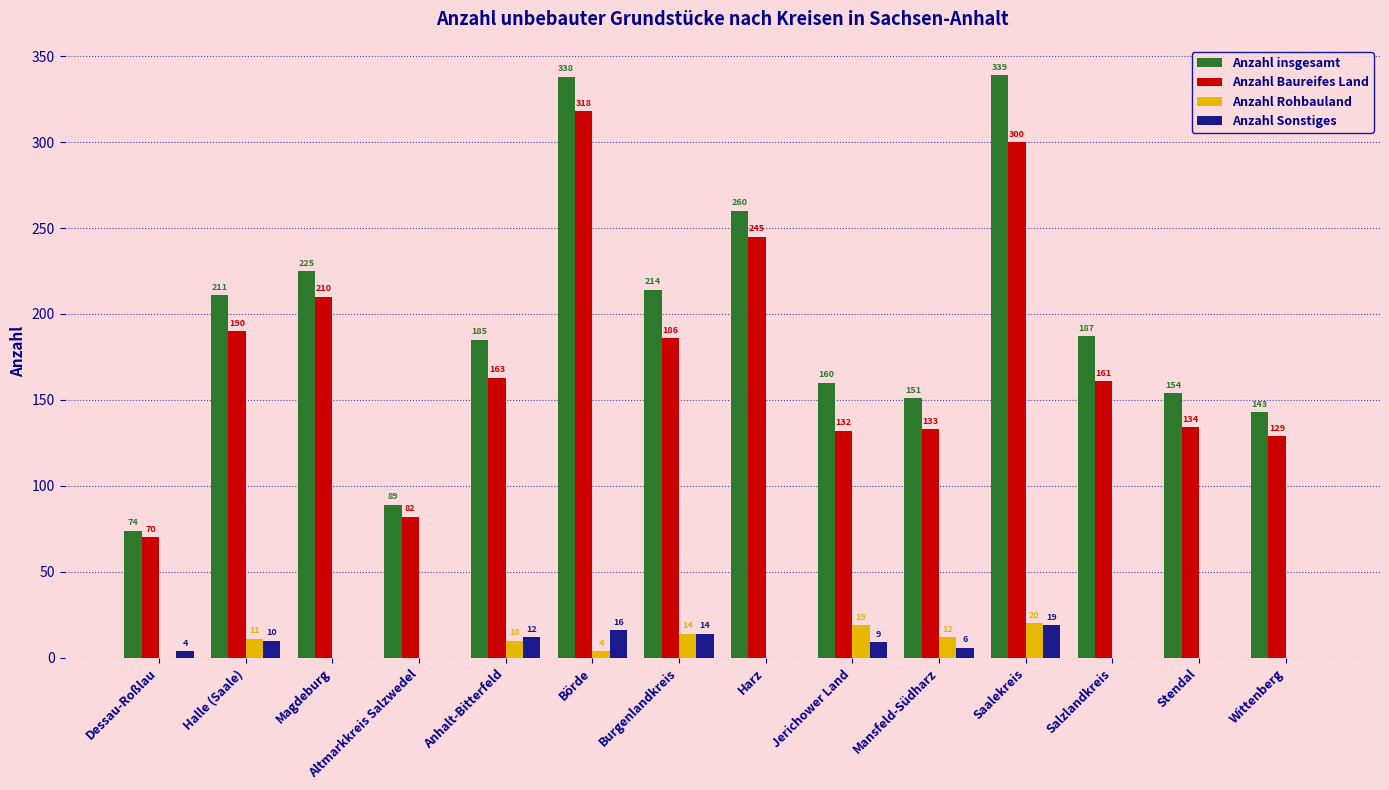

Reading left to right, list all the values displayed in this chart.

Anzahl insgesamt: Dessau-Roßlau=74	Halle (Saale)=211	Magdeburg=225	Altmarkkreis Salzwedel=89	Anhalt-Bitterfeld=185	Börde=338	Burgenlandkreis=214	Harz=260	Jerichower Land=160	Mansfeld-Südharz=151	Saalekreis=339	Salzlandkreis=187	Stendal=154	Wittenberg=143
Anzahl Baureifes Land: Dessau-Roßlau=70	Halle (Saale)=190	Magdeburg=210	Altmarkkreis Salzwedel=82	Anhalt-Bitterfeld=163	Börde=318	Burgenlandkreis=186	Harz=245	Jerichower Land=132	Mansfeld-Südharz=133	Saalekreis=300	Salzlandkreis=161	Stendal=134	Wittenberg=129
Anzahl Rohbauland: Dessau-Roßlau=0	Halle (Saale)=11	Magdeburg=0	Altmarkkreis Salzwedel=0	Anhalt-Bitterfeld=10	Börde=4	Burgenlandkreis=14	Harz=0	Jerichower Land=19	Mansfeld-Südharz=12	Saalekreis=20	Salzlandkreis=0	Stendal=0	Wittenberg=0
Anzahl Sonstiges: Dessau-Roßlau=4	Halle (Saale)=10	Magdeburg=0	Altmarkkreis Salzwedel=0	Anhalt-Bitterfeld=12	Börde=16	Burgenlandkreis=14	Harz=0	Jerichower Land=9	Mansfeld-Südharz=6	Saalekreis=19	Salzlandkreis=0	Stendal=0	Wittenberg=0